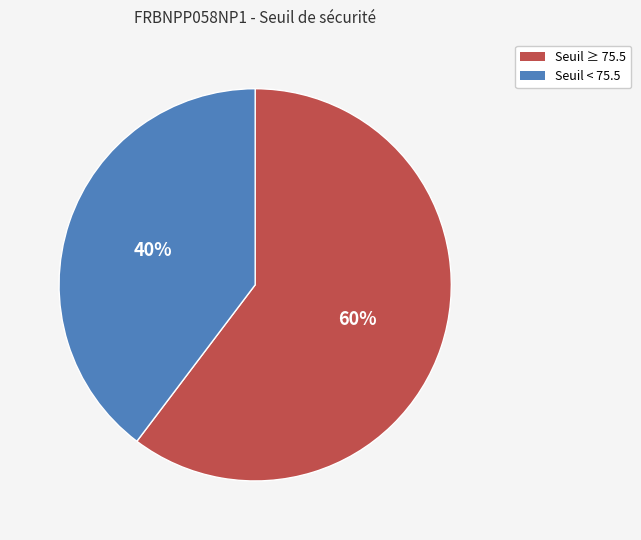

To the nearest percent, what is the average slice percentage?

50%